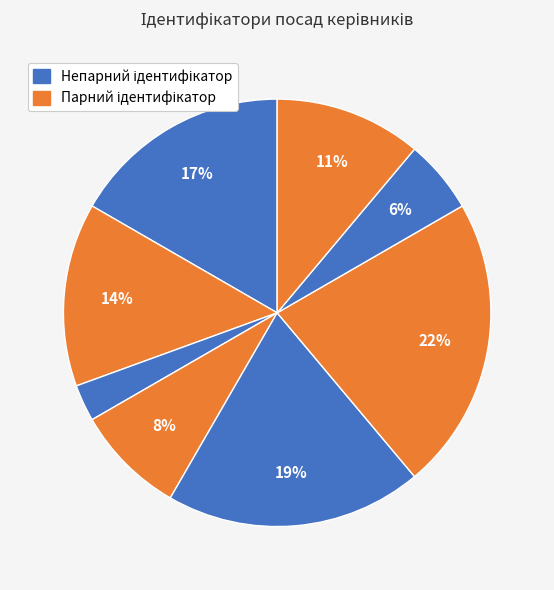

How many slices are in this pie chart?

8